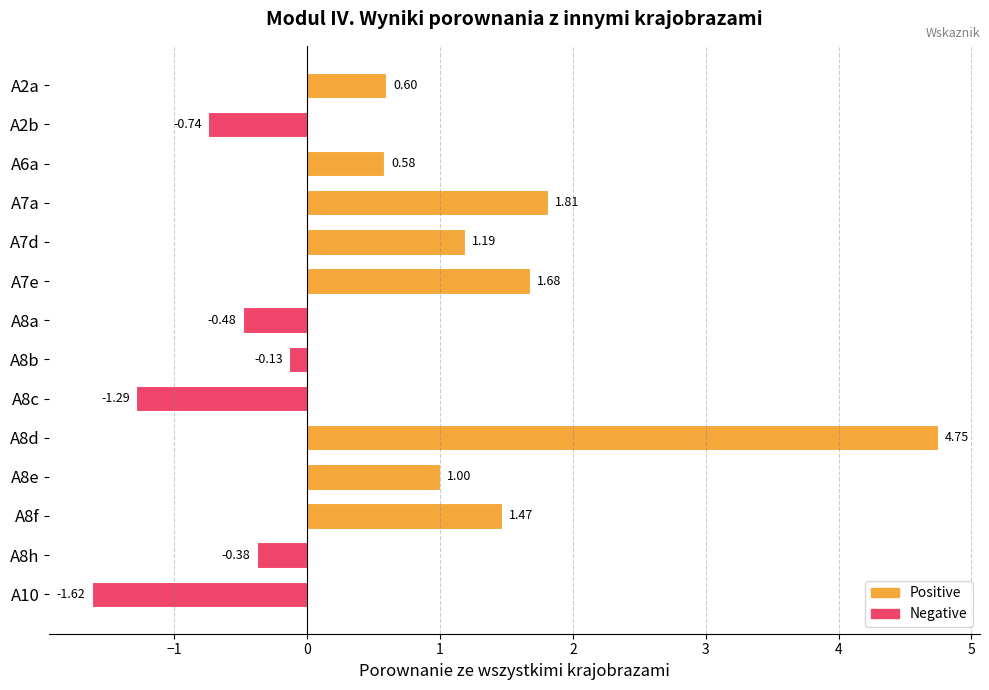

What is the difference between the maximum and minimum values?

6.4